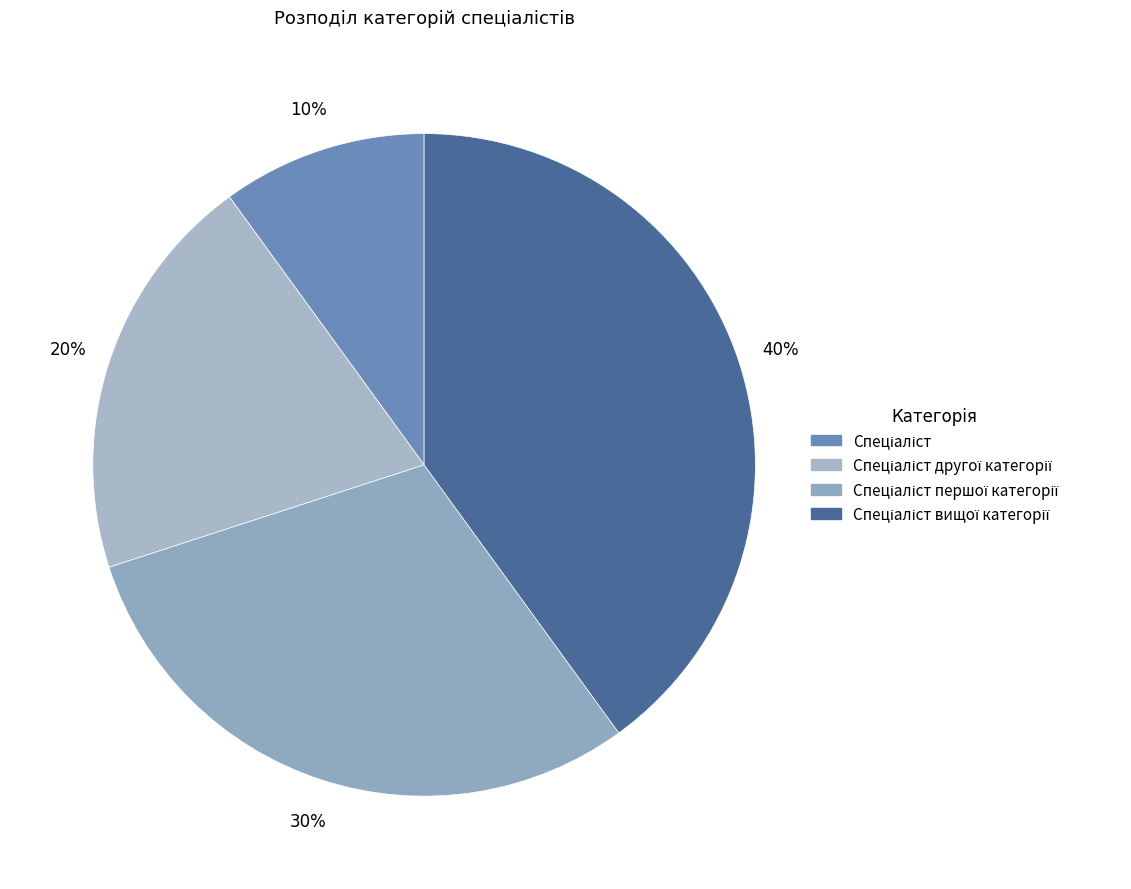

Count the number of slices in the pie.

4